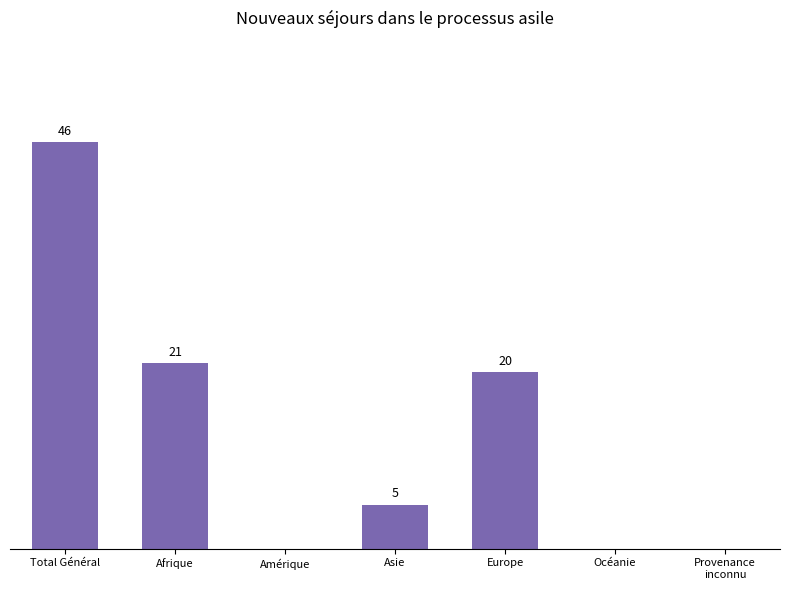

At which label does the data first exceed 5?

Total Général